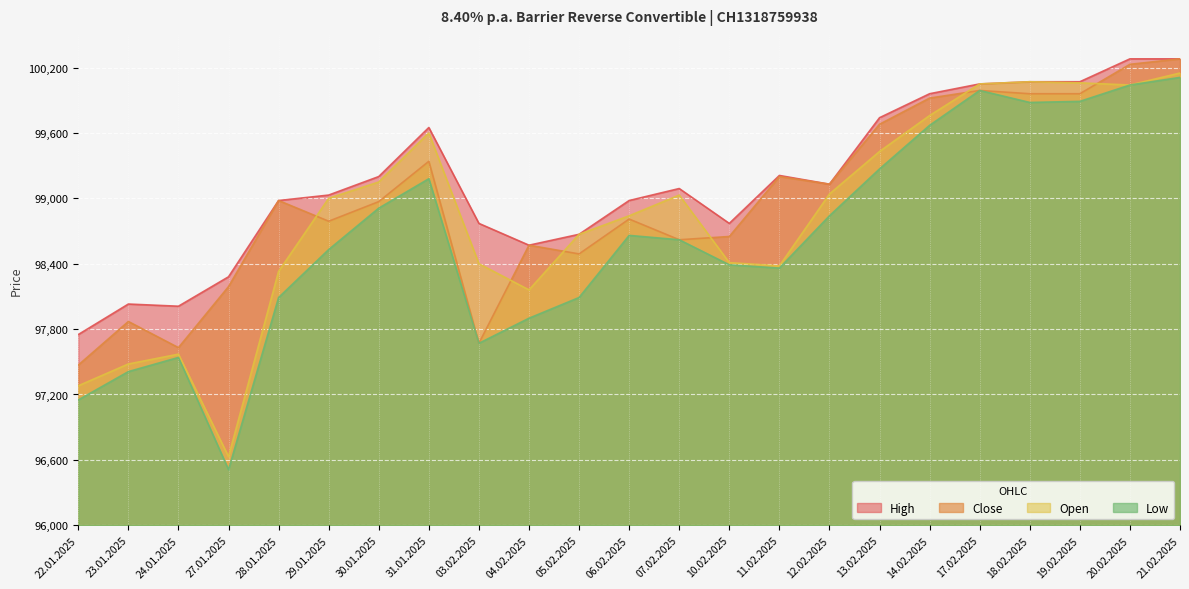

What value does the Close series have at 18.02.2025?

99960